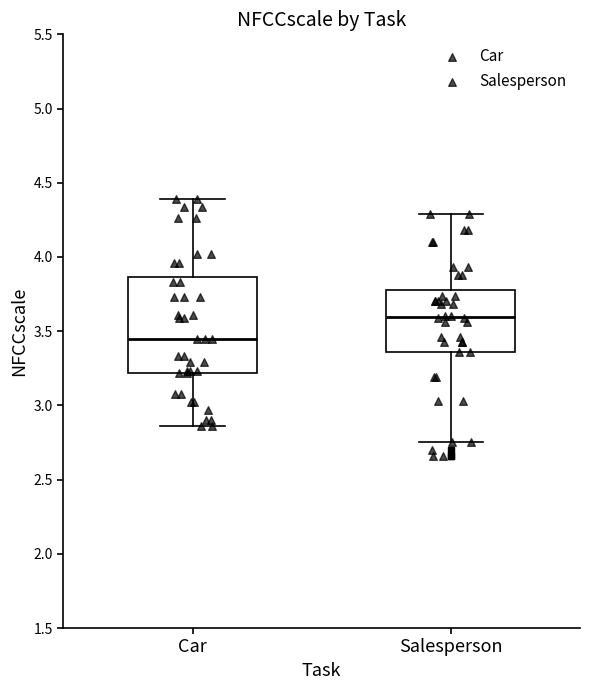

Where does the median line of the box for Car sit on the y-axis? The values are not printed on the chart, so give them approximately, as read against the axis.

3.45